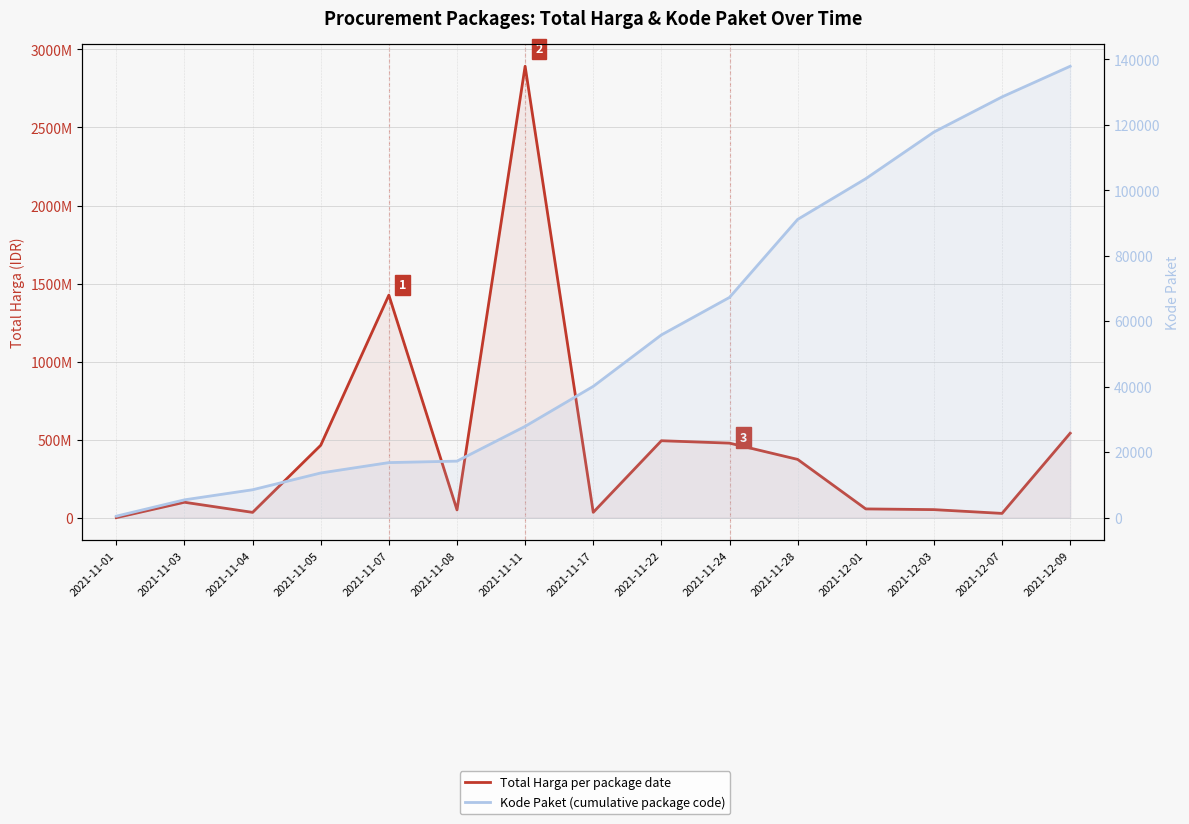

True or false: Kode Paket (cumulative package code) and Total Harga per package date cross at least once.

False